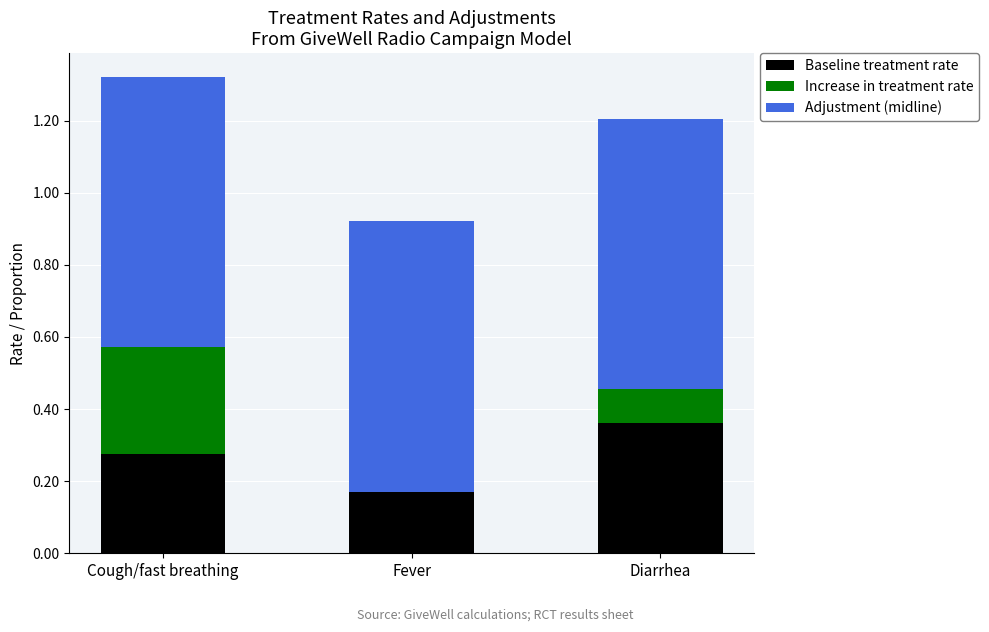

Does the chart contain stacked bars?

Yes